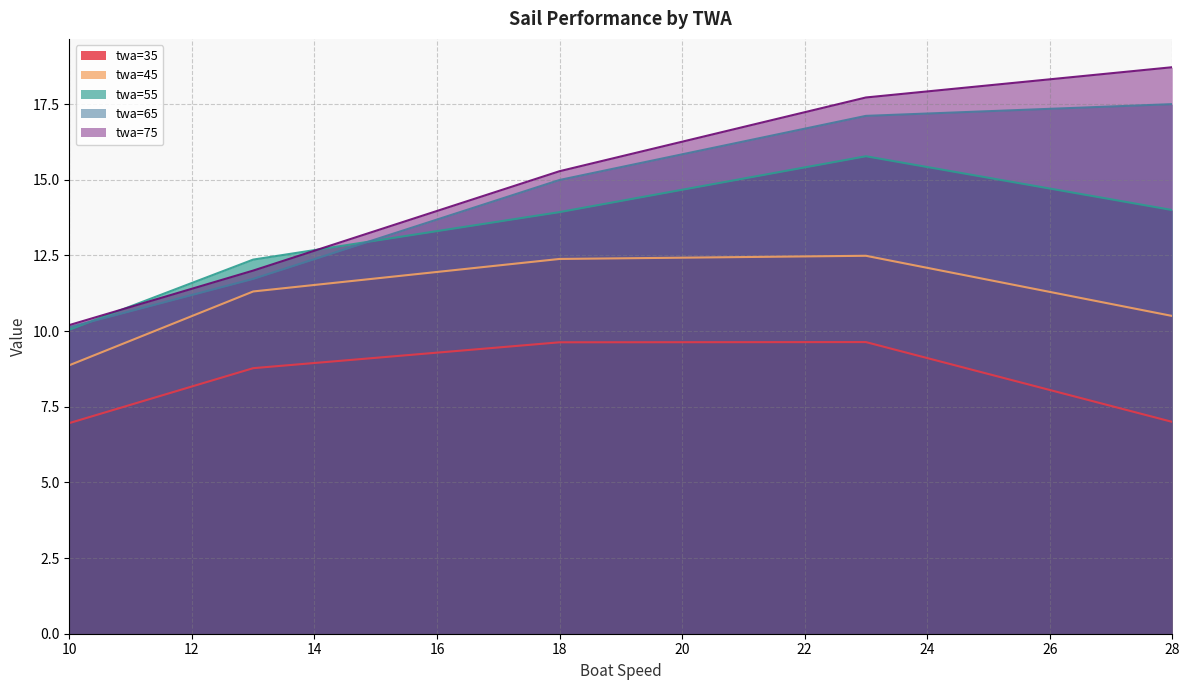

How many times do twa=55 and twa=65 cross each other?

2